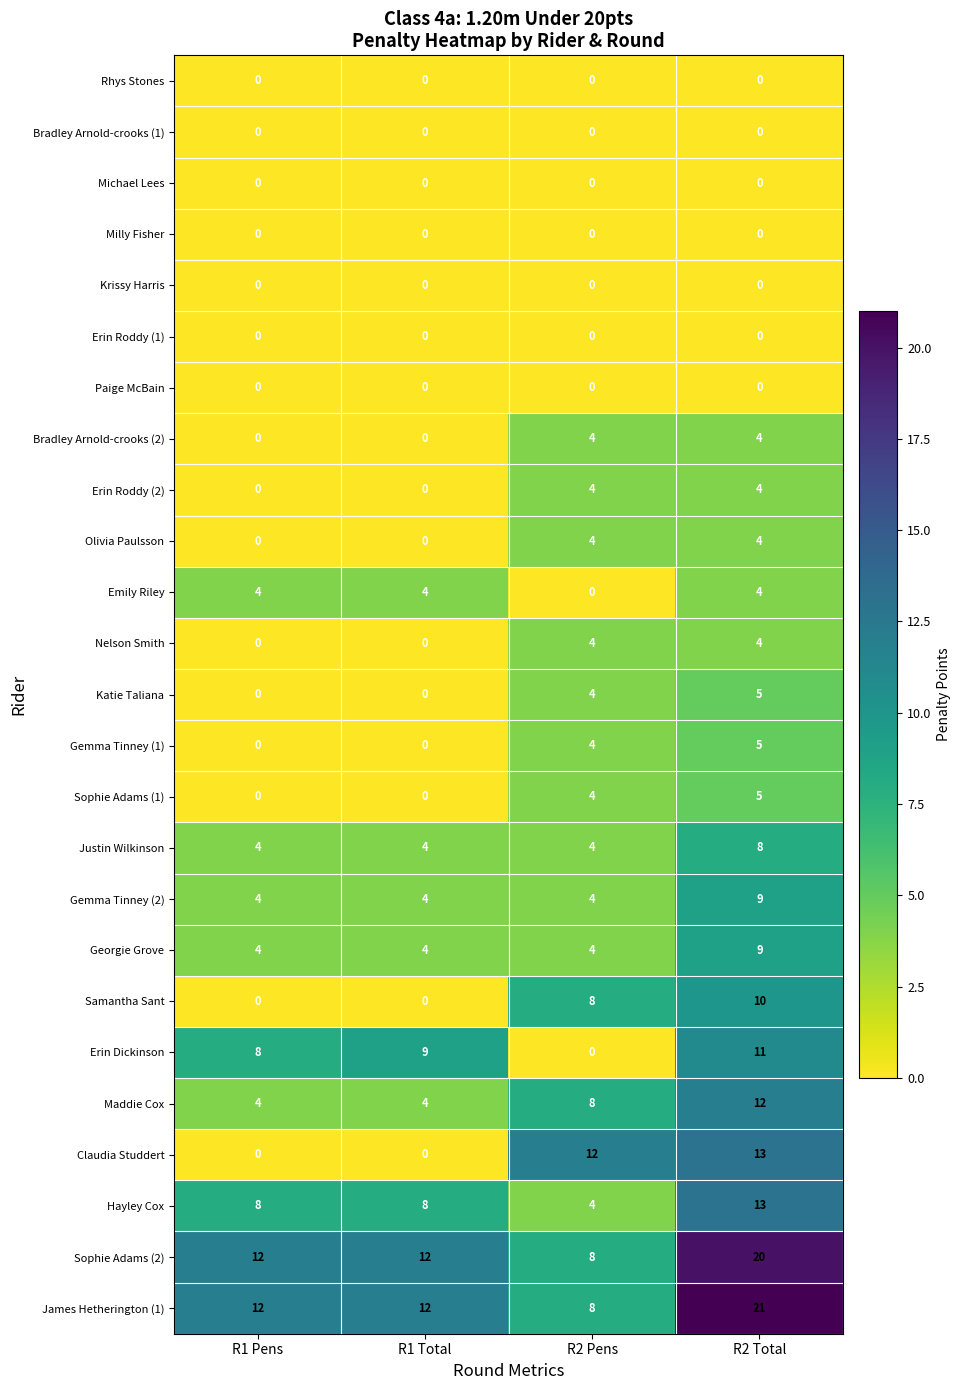

Which series has the largest total across all categories?

James Hetherington (1)